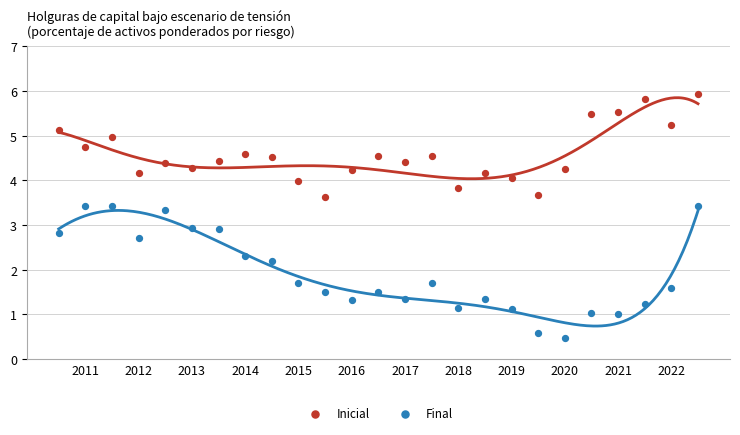

Which series reaches the minimum Y coordinate?

Final